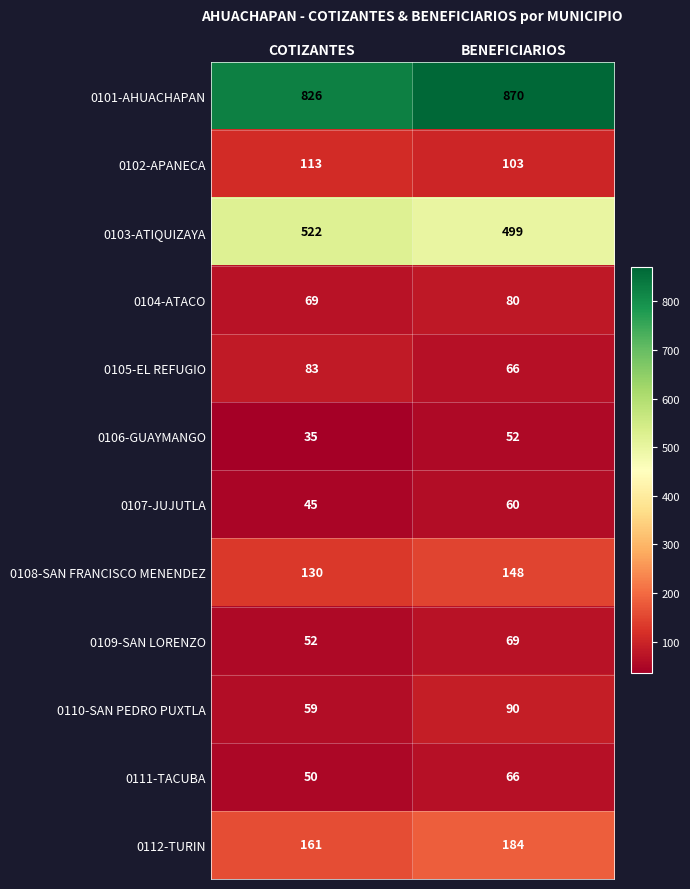

Rank the series at COTIZANTES from lowest to highest value.

0106-GUAYMANGO, 0107-JUJUTLA, 0111-TACUBA, 0109-SAN LORENZO, 0110-SAN PEDRO PUXTLA, 0104-ATACO, 0105-EL REFUGIO, 0102-APANECA, 0108-SAN FRANCISCO MENENDEZ, 0112-TURIN, 0103-ATIQUIZAYA, 0101-AHUACHAPAN